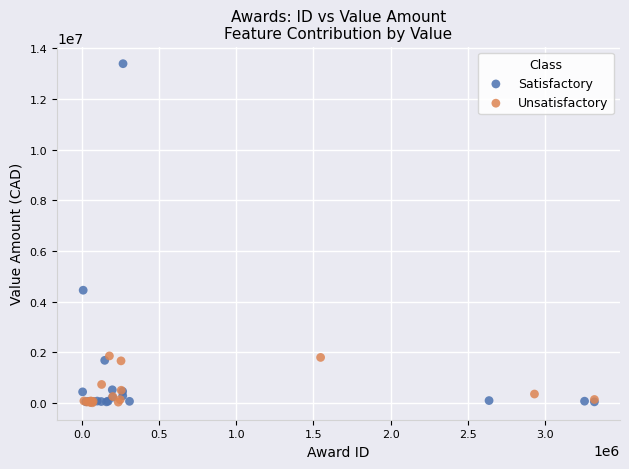

Which series contains the highest Y value?

Satisfactory